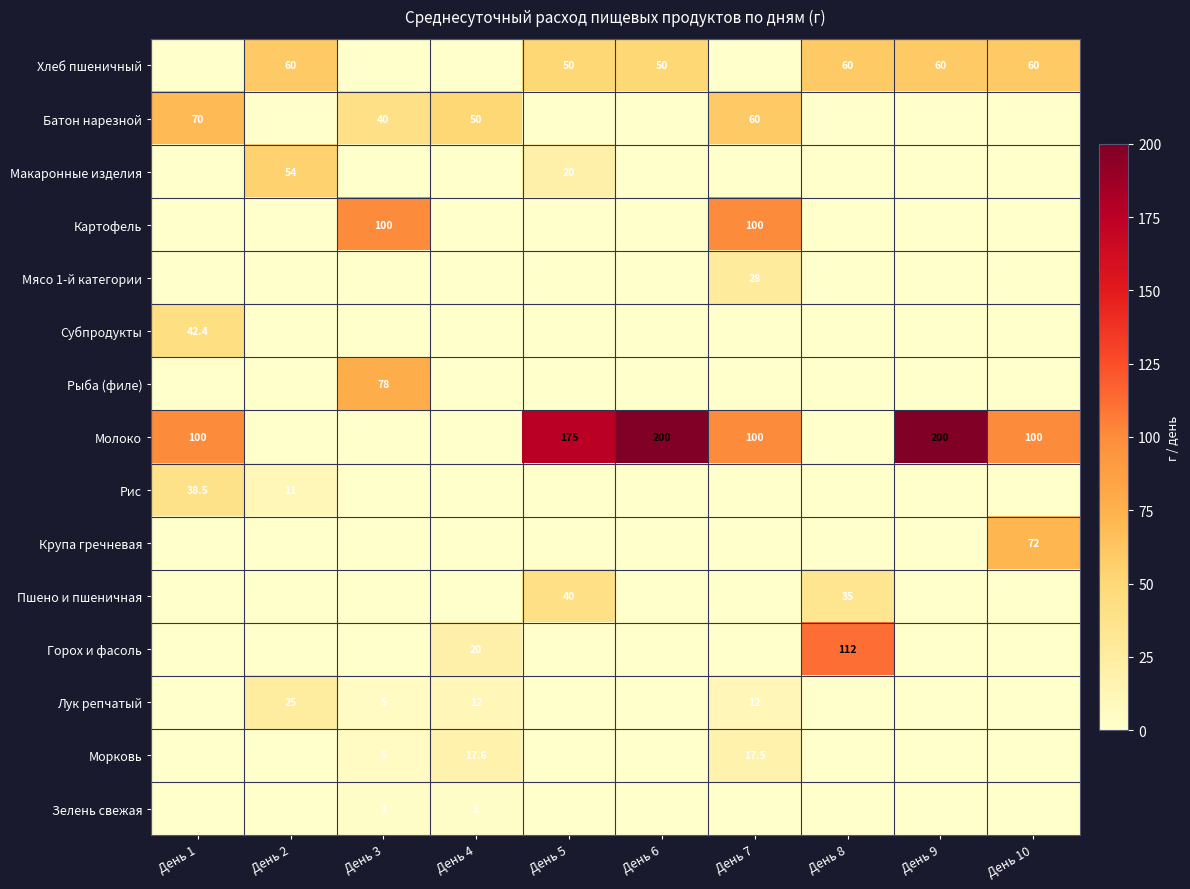

What is the sum of the Молоко values at День 10 and День 7?

200.0